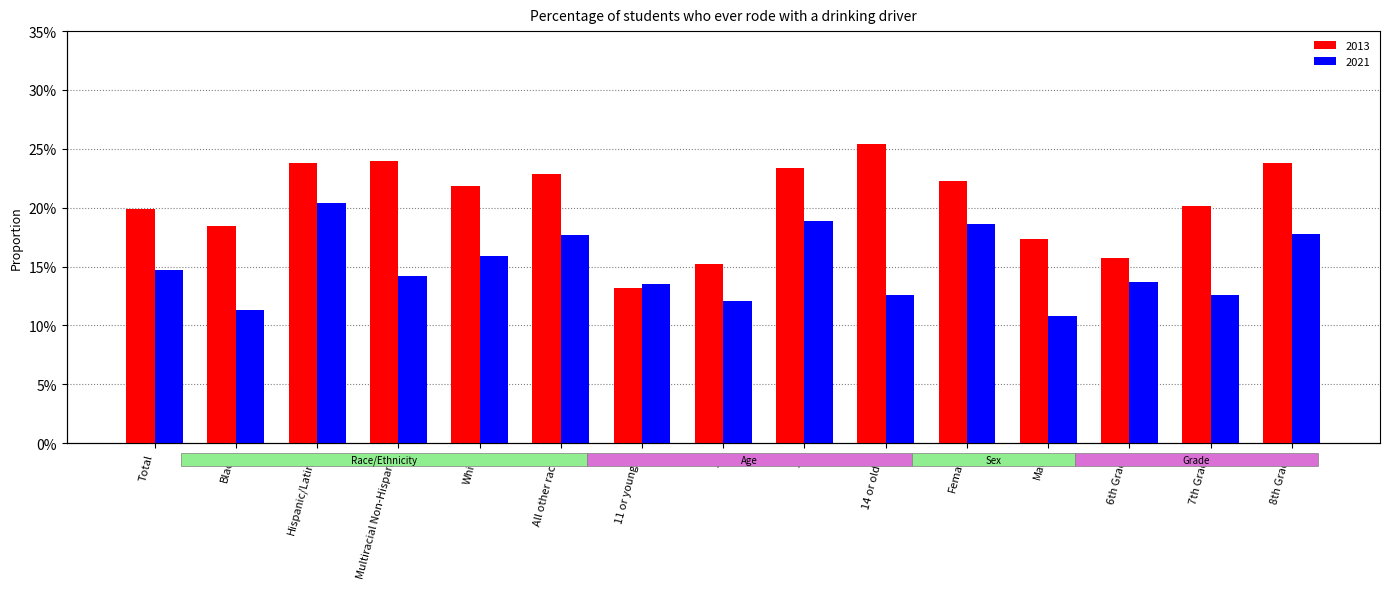

True or false: 2021 has a value of 0.1 at 7th Grade.

True